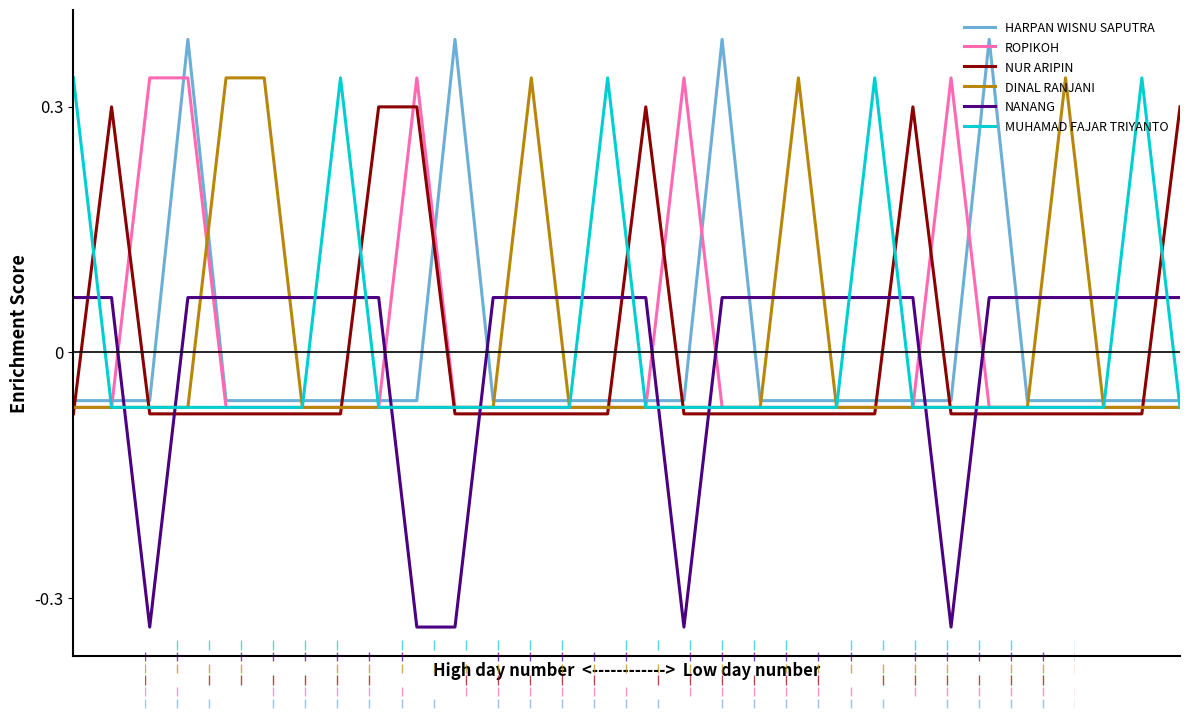

How many intersections are there between MUHAMAD FAJAR TRIYANTO and NANANG?

17